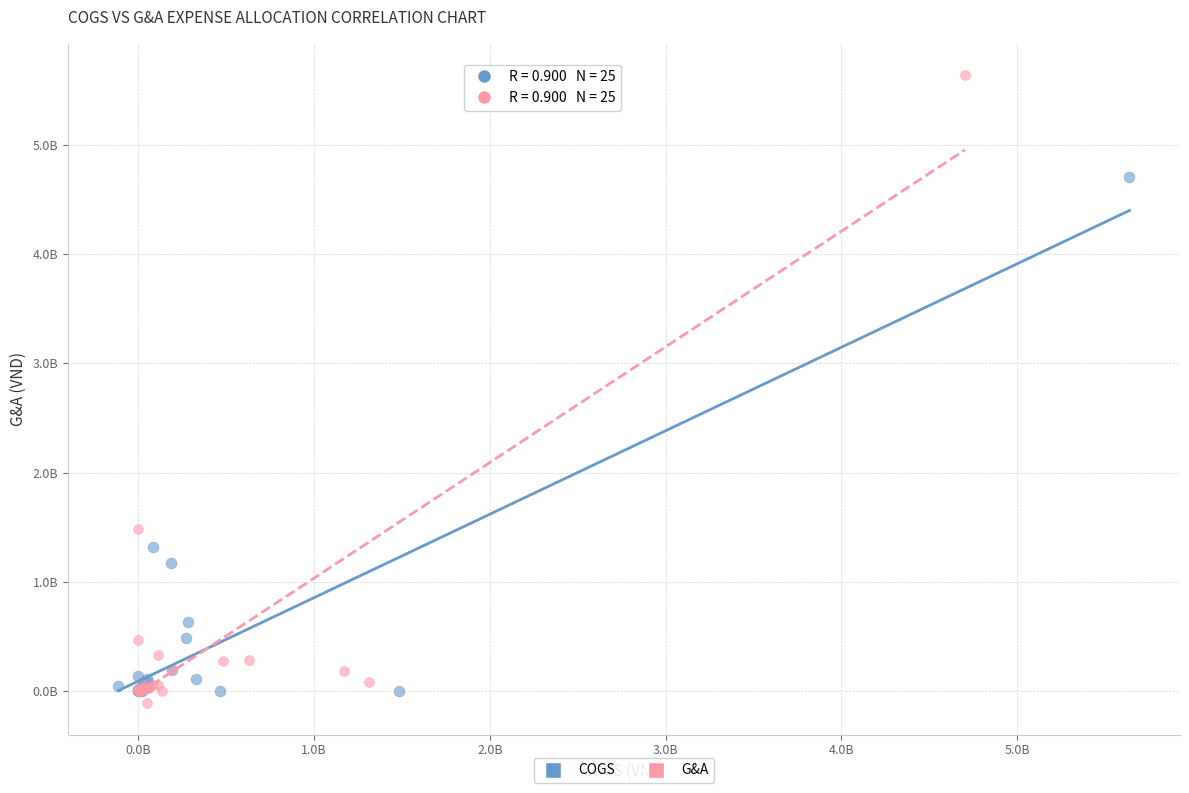

Which series reaches the maximum Y coordinate?

G&A